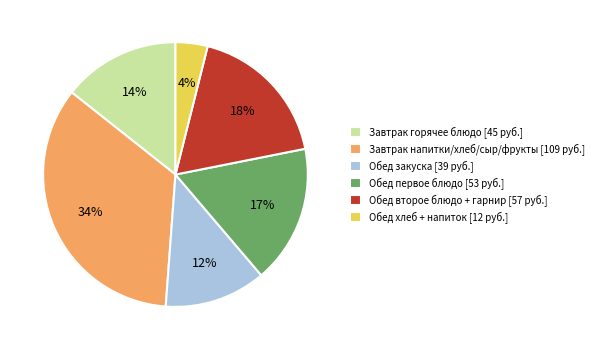

The Обед второе блюдо + гарнир [57 руб.] slice represents 24% of the pie. True or false?

False